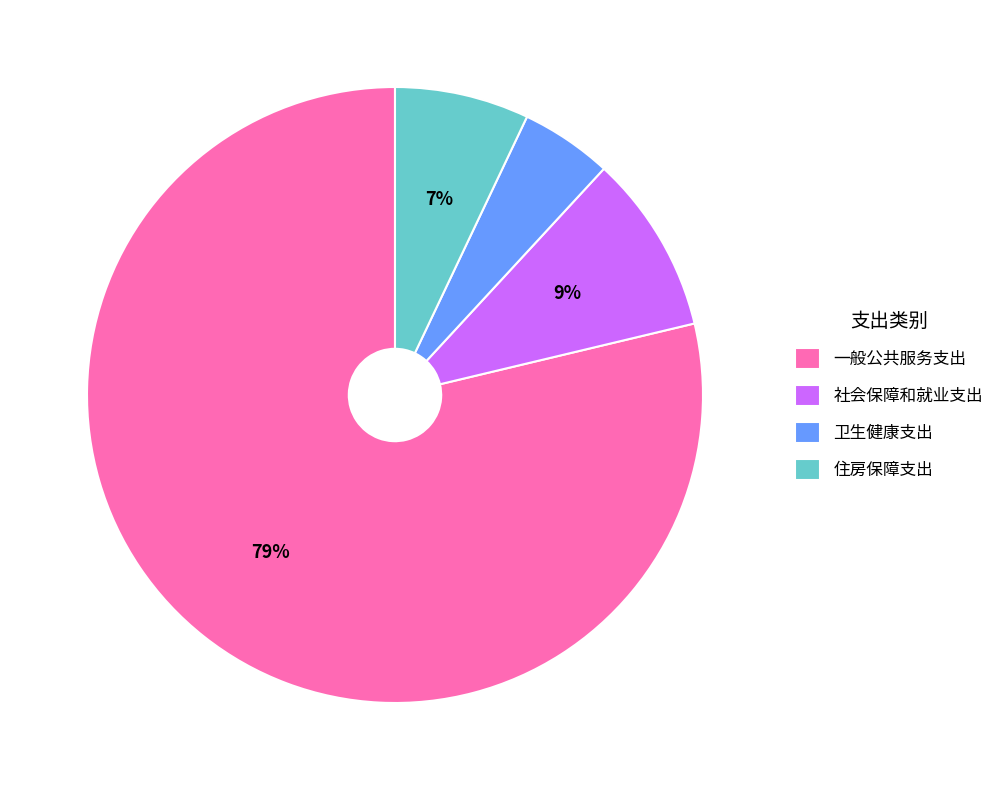

Rank the categories by value from lowest to highest.

卫生健康支出, 住房保障支出, 社会保障和就业支出, 一般公共服务支出